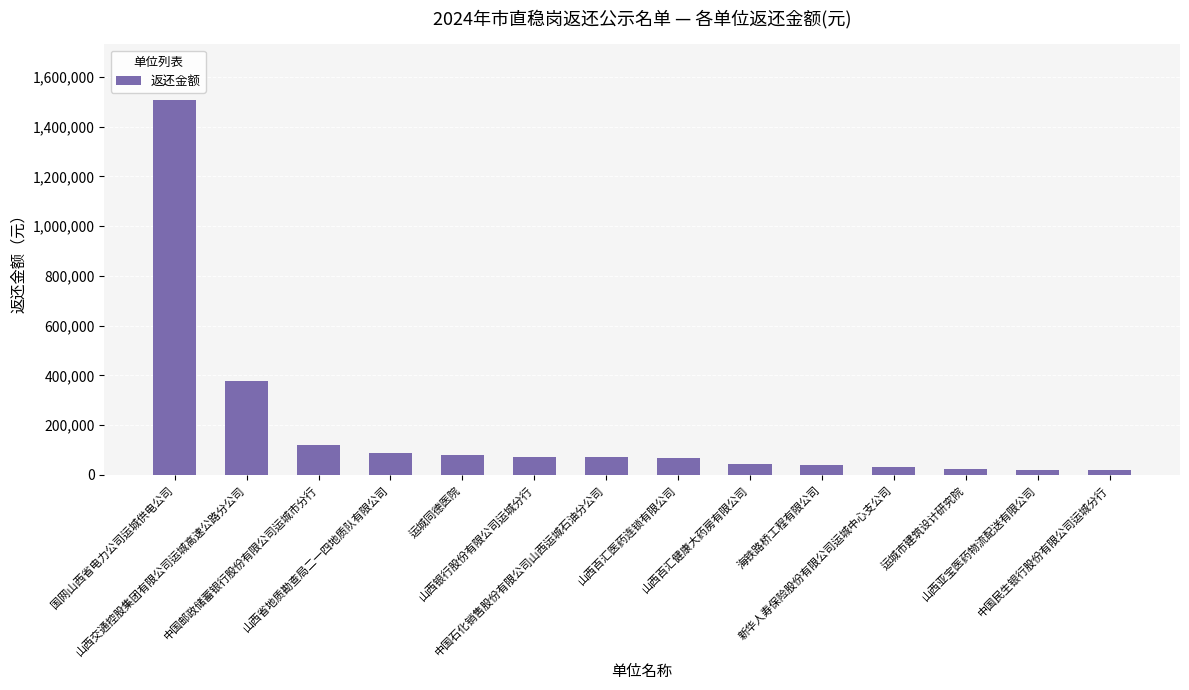

Is it true that the value at 国网山西省电力公司运城供电公司 is 1504881?

True